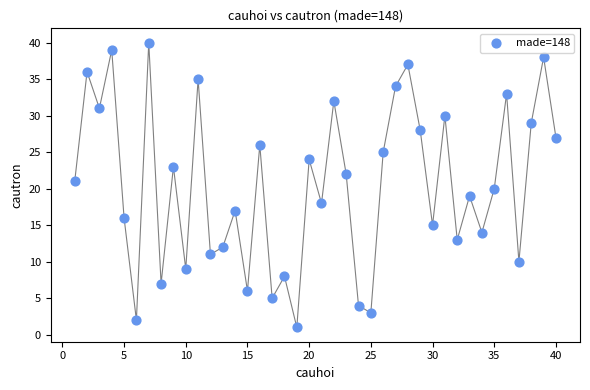

What is the range of X values (max minus min)?

39